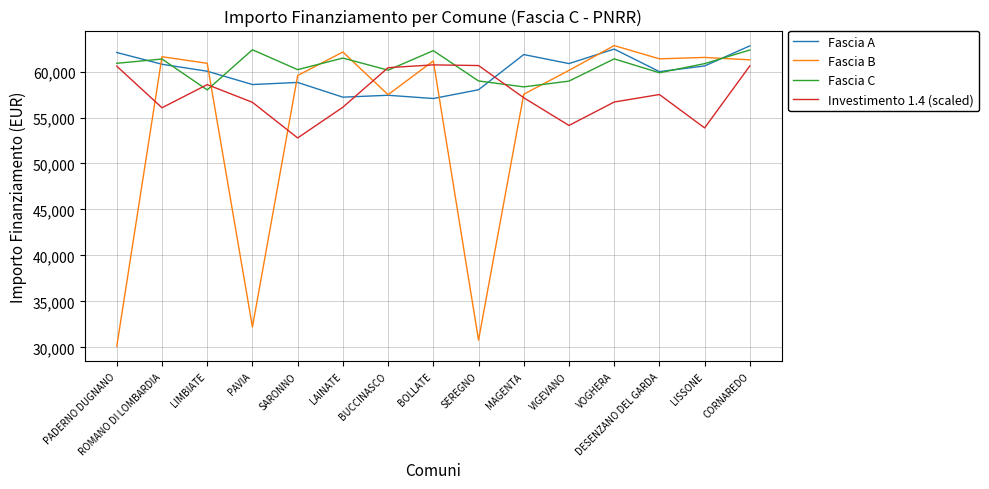

True or false: Fascia B and Investimento 1.4 (scaled) intersect in this chart.

True